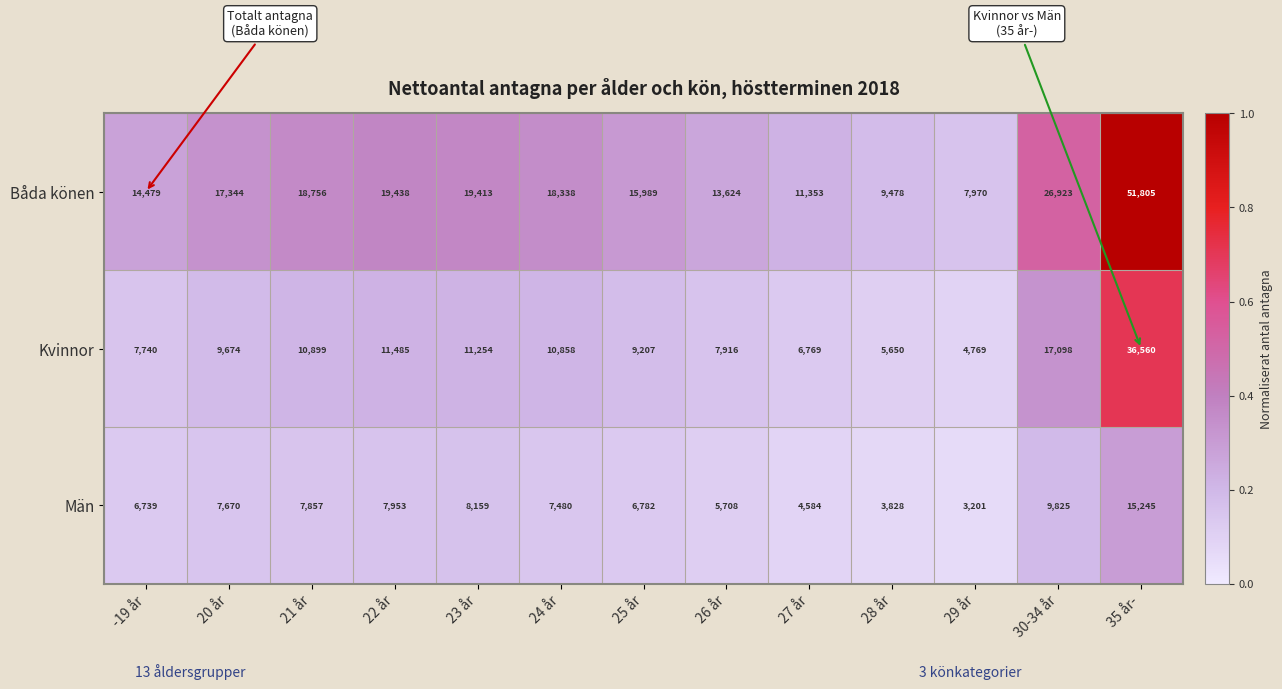

List the series in order of their overall mean, highest first.

Båda könen, Kvinnor, Män